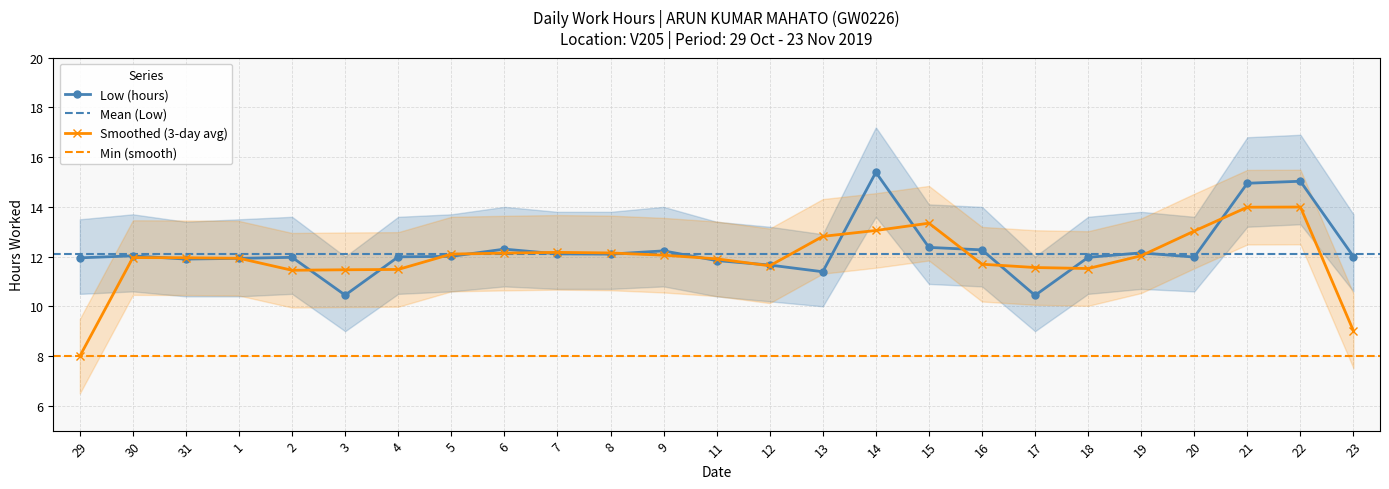

Where is Smoothed (3-day avg) nearest to the value 10?

23